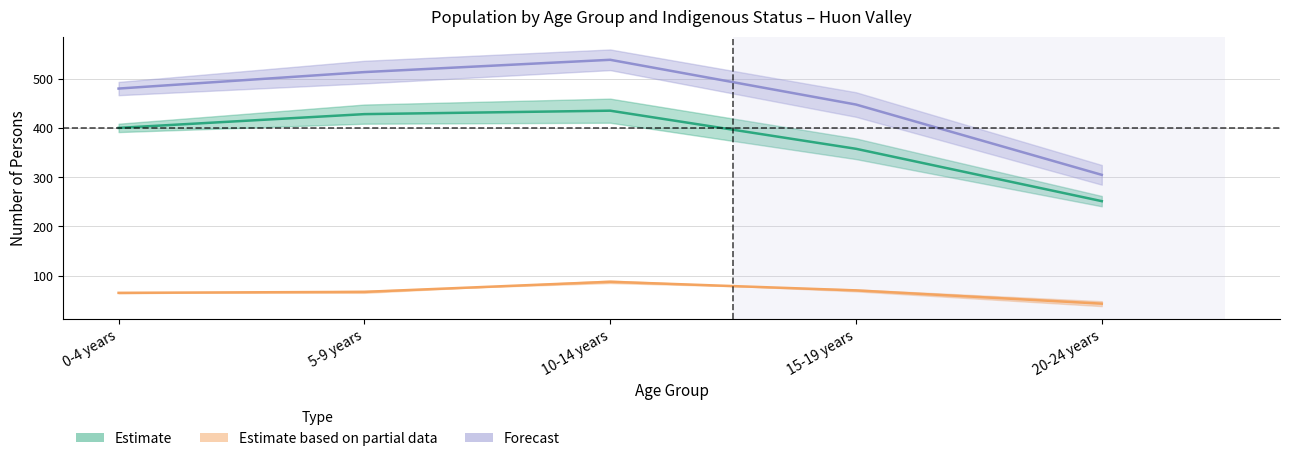

True or false: NonInd_Females and NonInd_Males intersect in this chart.

False